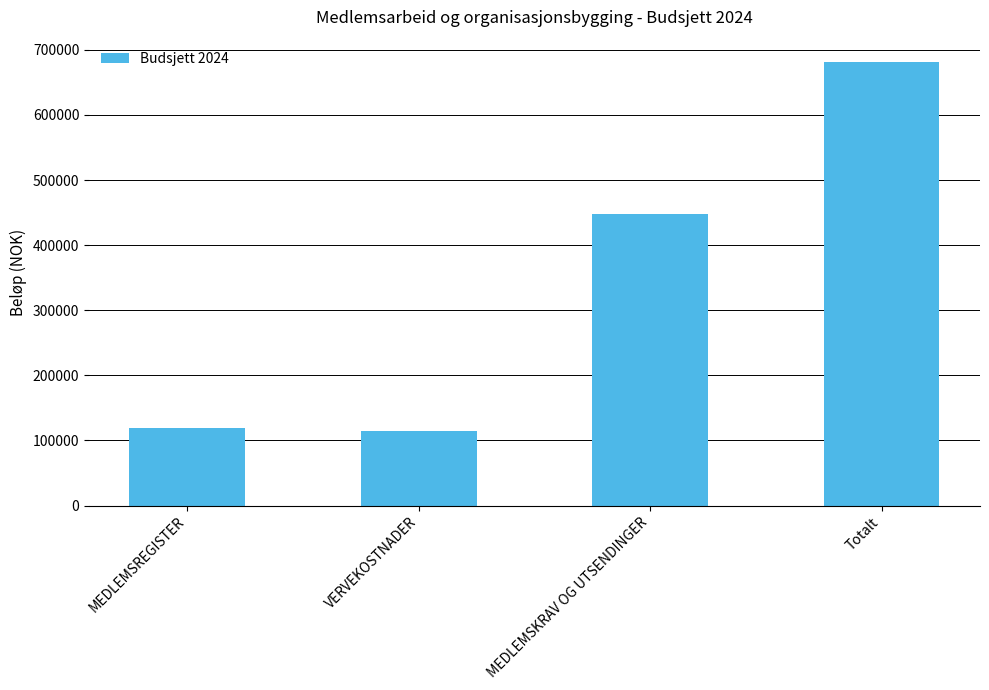

What is the change in value from MEDLEMSREGISTER to VERVEKOSTNADER?

-4000